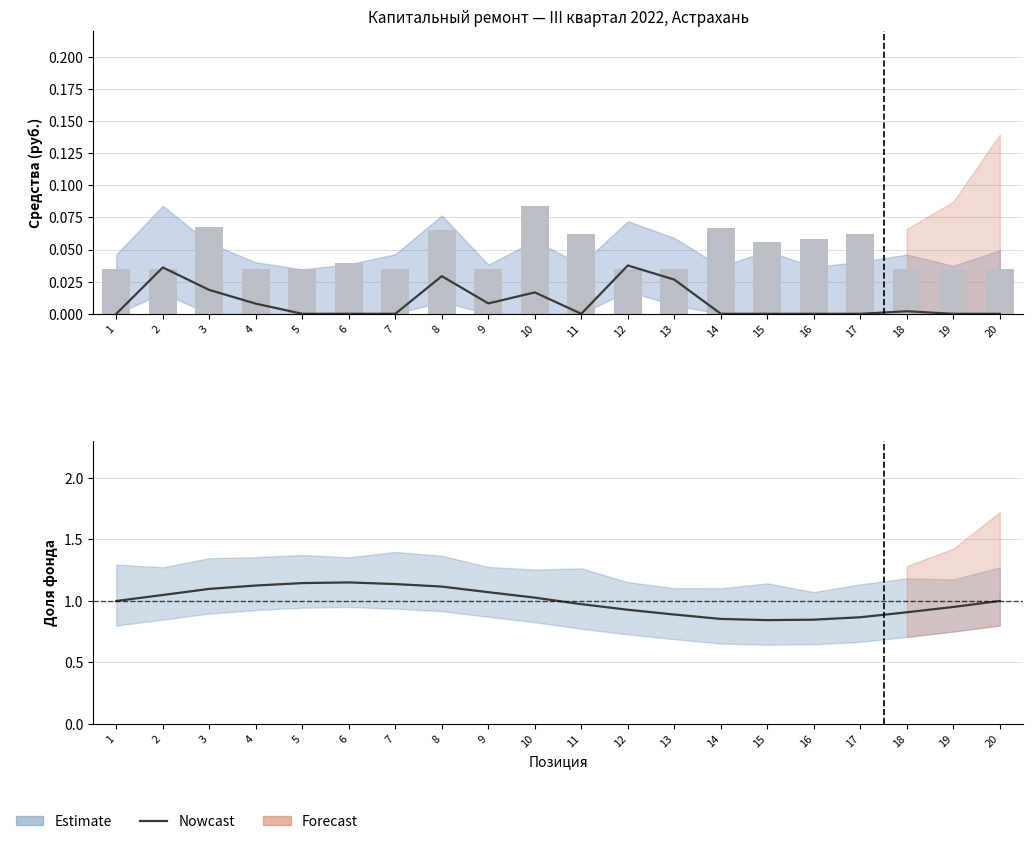

The Nowcast series shows 1.3 at 17. True or false?

False